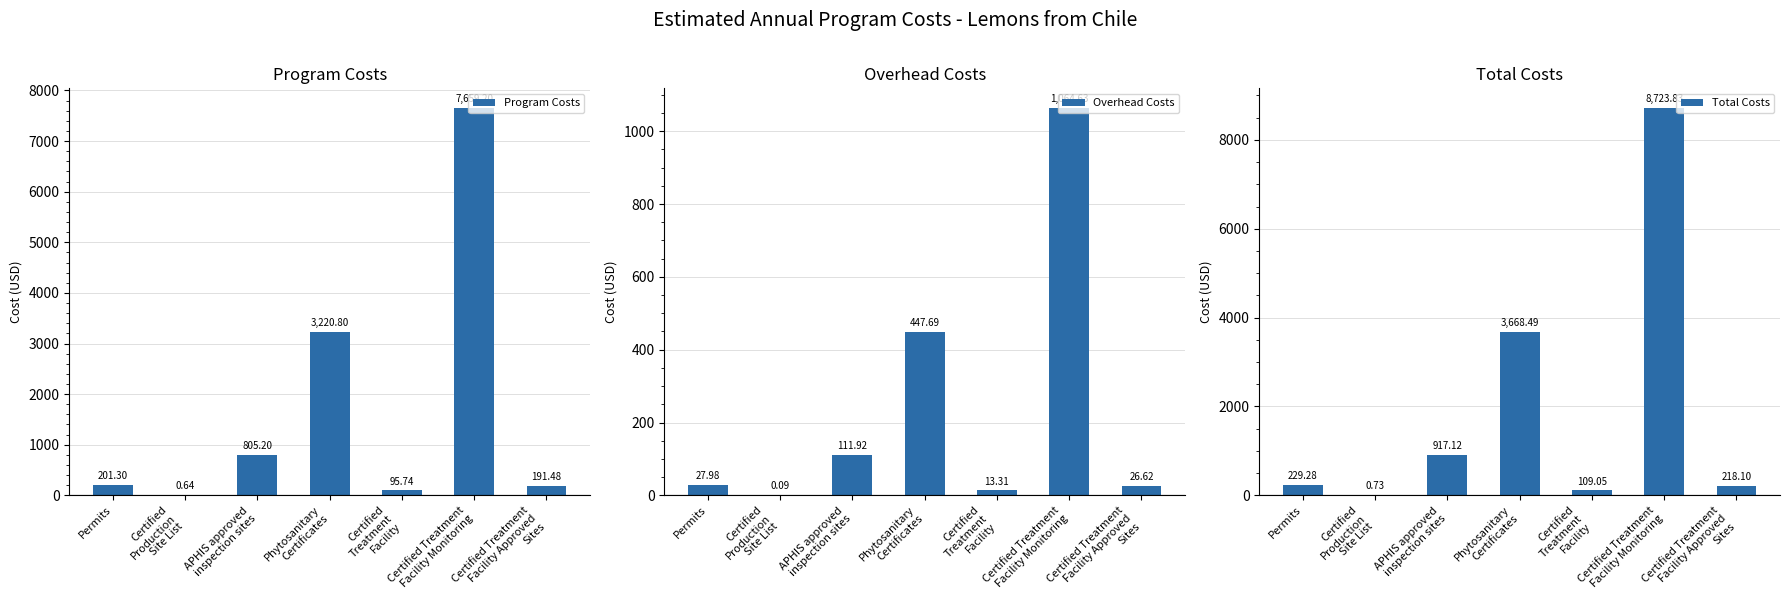

What is the difference between the Total Costs values at Certified
Production
Site List and Certified Treatment
Facility Approved
Sites?

217.4